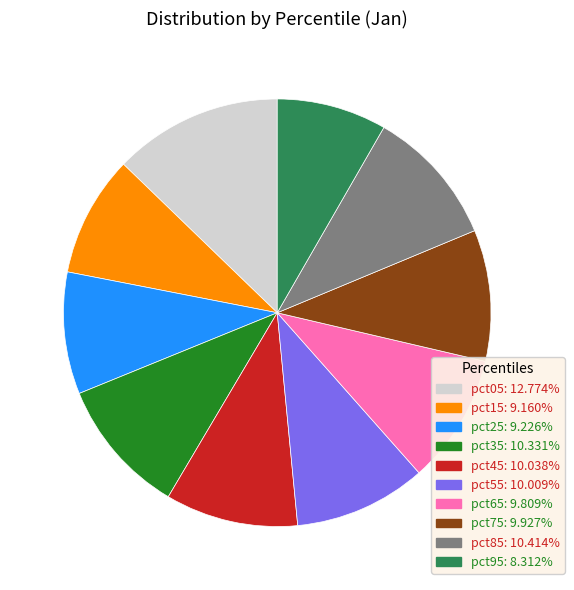

Does pct75 account for over 50% of the chart?

No